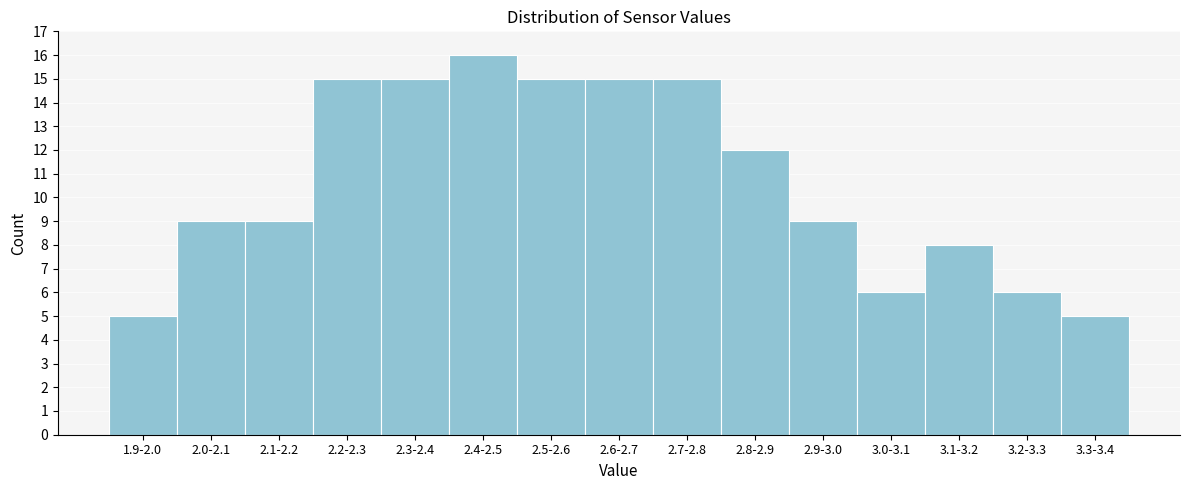

Reading left to right, extract all data points from this chart.

1.9-2.0=5	2.0-2.1=9	2.1-2.2=9	2.2-2.3=15	2.3-2.4=15	2.4-2.5=16	2.5-2.6=15	2.6-2.7=15	2.7-2.8=15	2.8-2.9=12	2.9-3.0=9	3.0-3.1=6	3.1-3.2=8	3.2-3.3=6	3.3-3.4=5